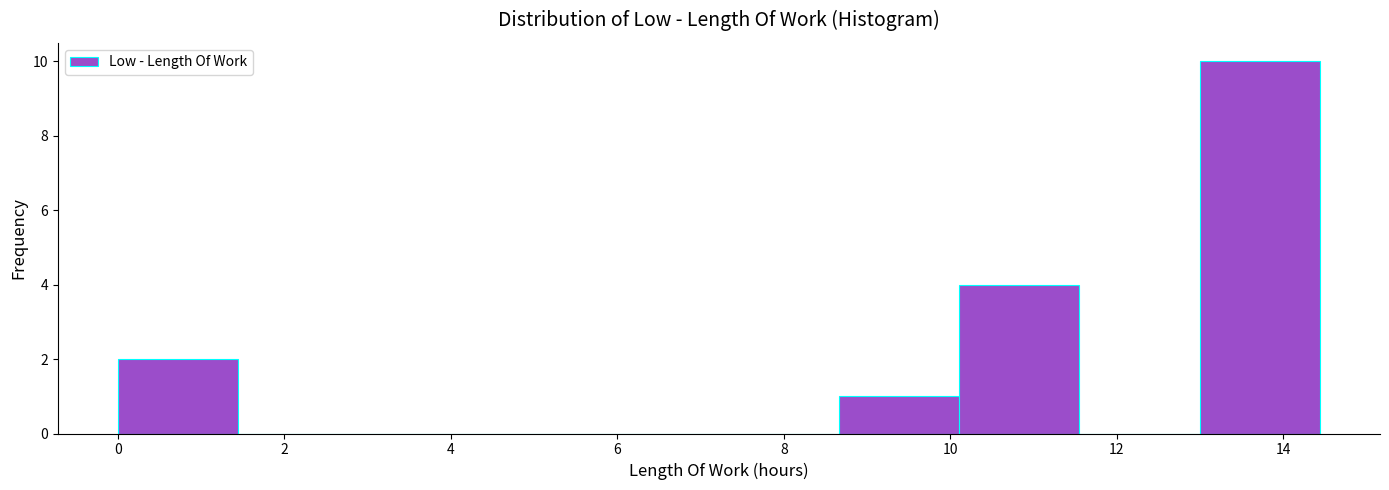

Reading left to right, list every bar in this chart as the range it spans on the x-axis followed by its height. Neither the bar edges nor the heights are printed on the chart, so give them approximately, as read against the axes.

0.0 to 1.4: 2
1.4 to 2.8: 0
2.8 to 4.4: 0
4.4 to 5.8: 0
5.8 to 7.2: 0
7.2 to 8.6: 0
8.6 to 10.2: 1
10.2 to 11.6: 4
11.6 to 13.0: 0
13.0 to 14.4: 10